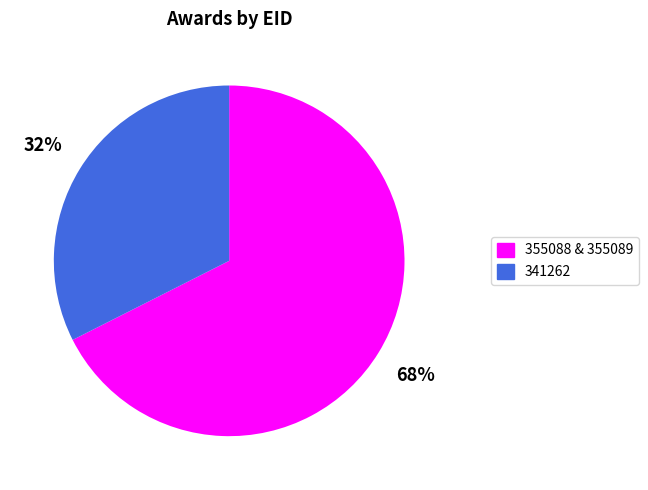

To the nearest percent, what is the average slice percentage?

50%